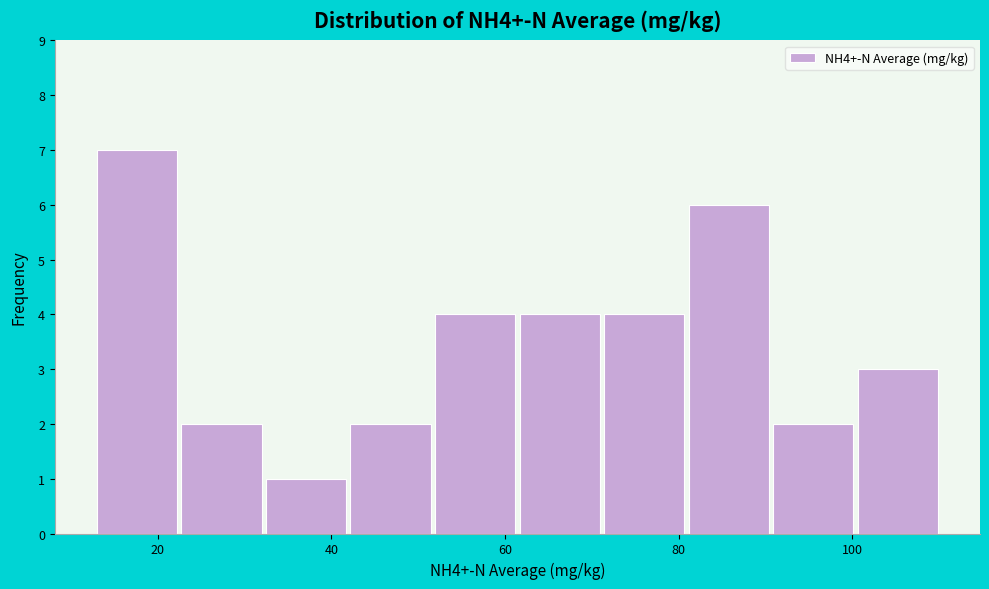

Reading left to right, list every bar in this chart as the range it spans on the x-axis followed by its height. Neither the bar edges nor the heights are printed on the chart, so give them approximately, as read against the axes.

12 to 22: 7
22 to 32: 2
32 to 42: 1
42 to 52: 2
52 to 62: 4
62 to 72: 4
72 to 82: 4
82 to 90: 6
90 to 100: 2
100 to 110: 3